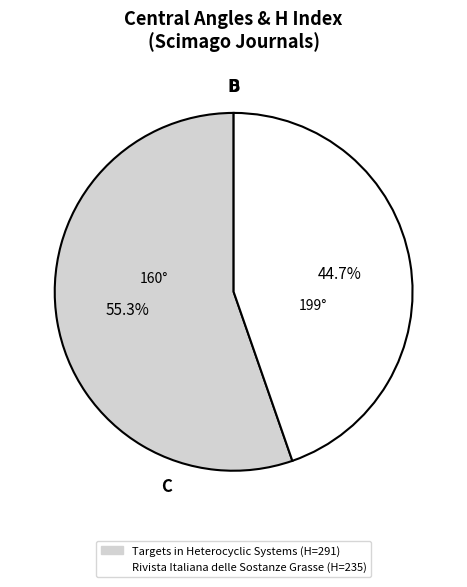

To the nearest percent, what is the difference between the Rivista Italiana delle Sostanze Grasse and Targets in Heterocyclic Systems slice percentages?

11%